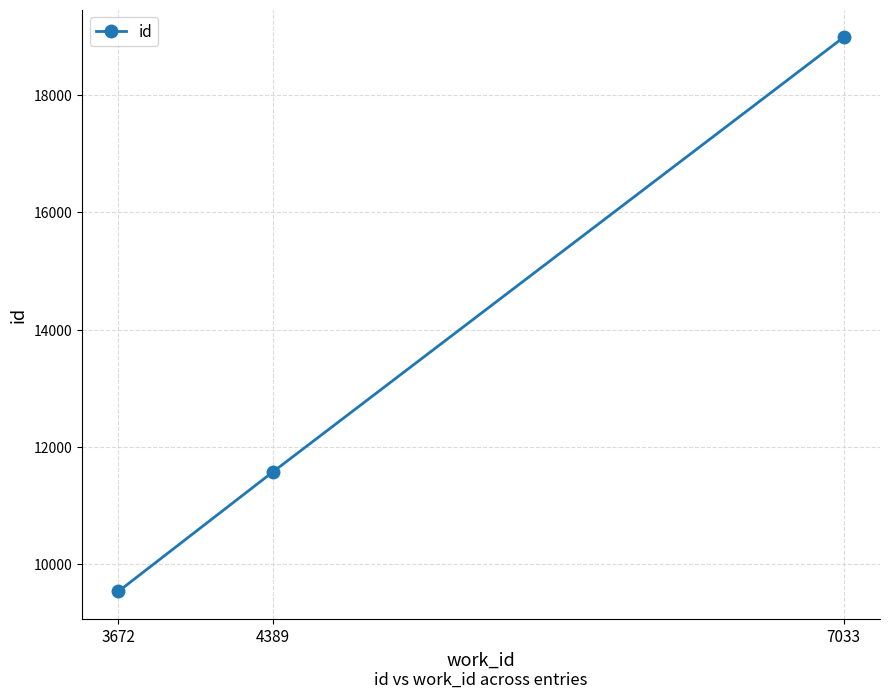

Rank the categories by value from highest to lowest.

7033, 4389, 3672